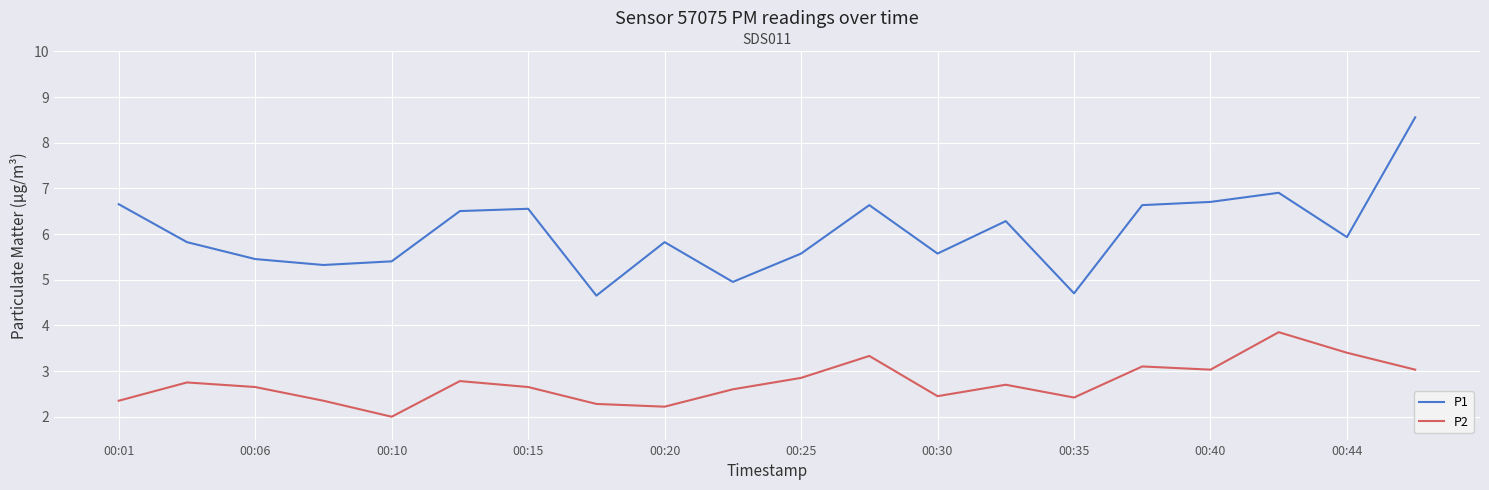

What is the smallest value displayed?

2.0